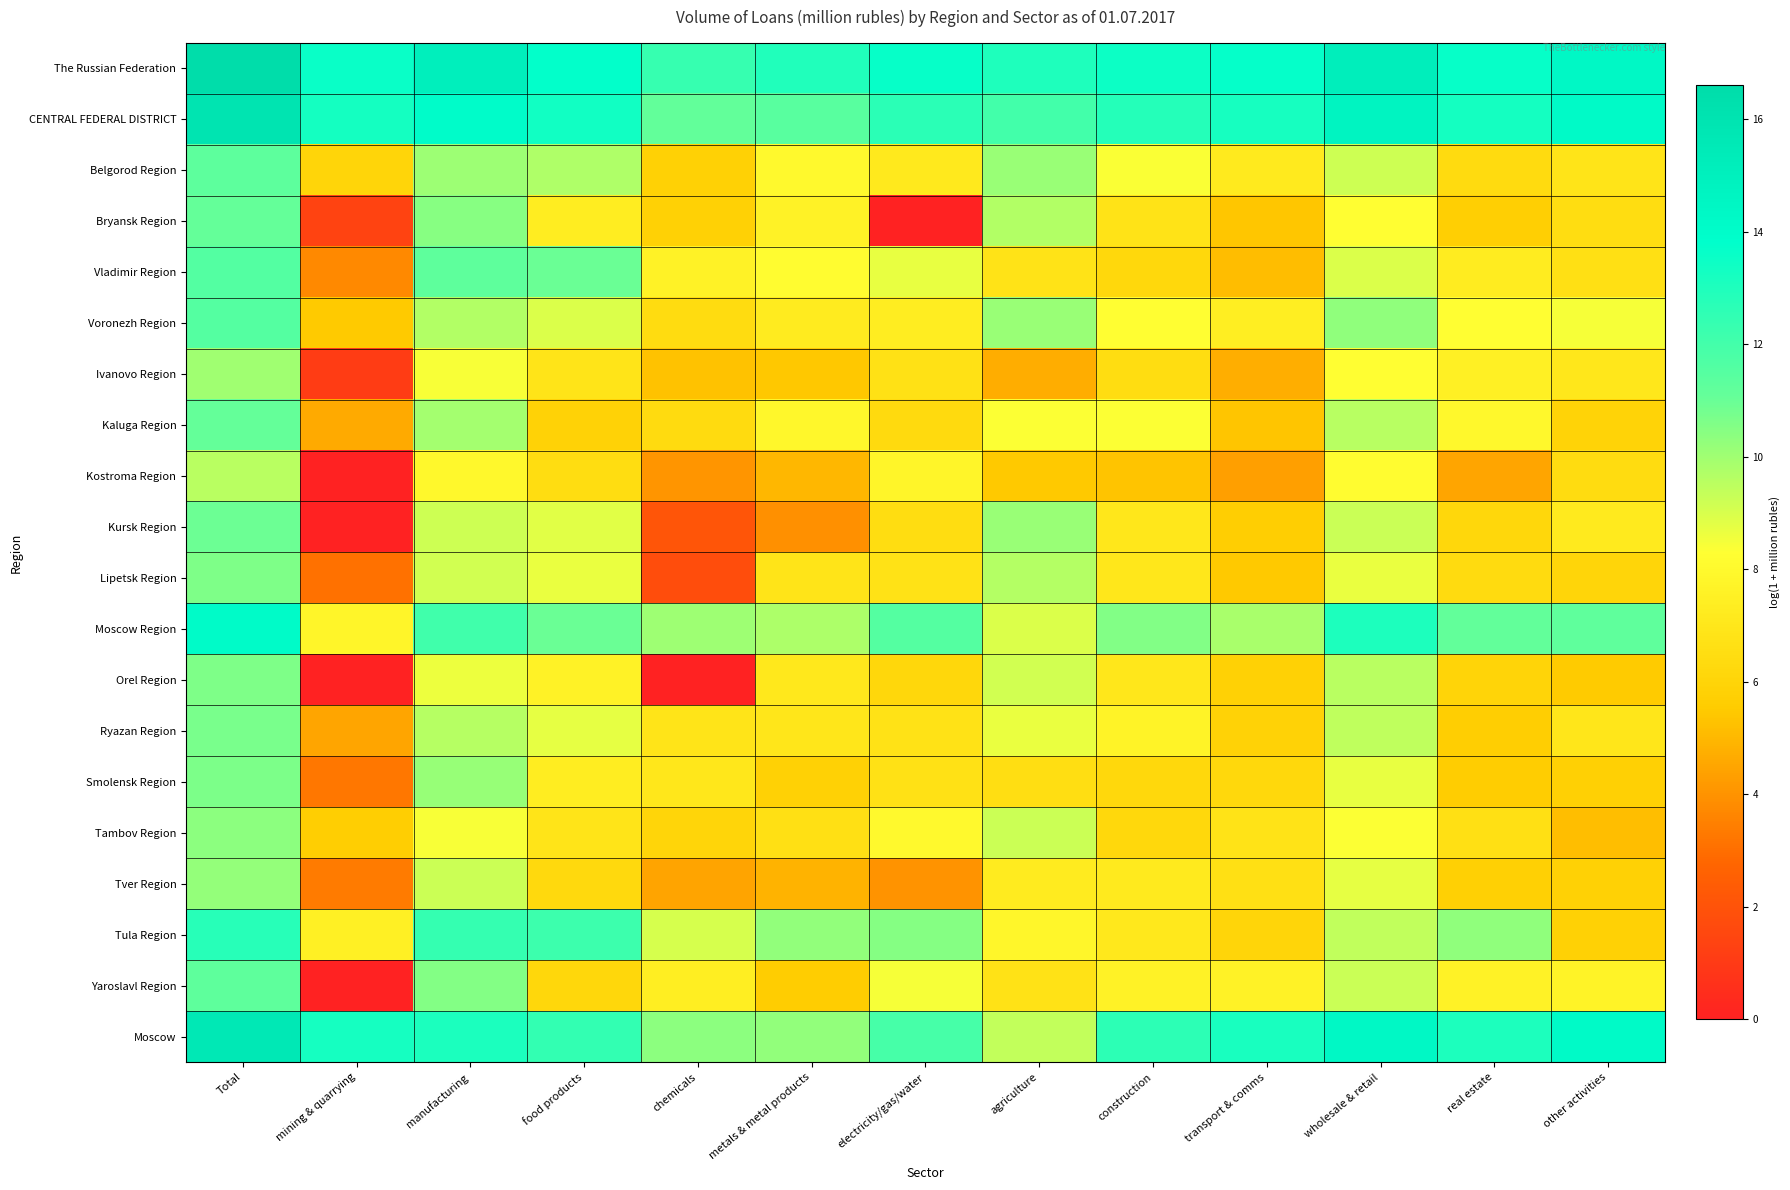

How many distinct data groups are displayed?

20